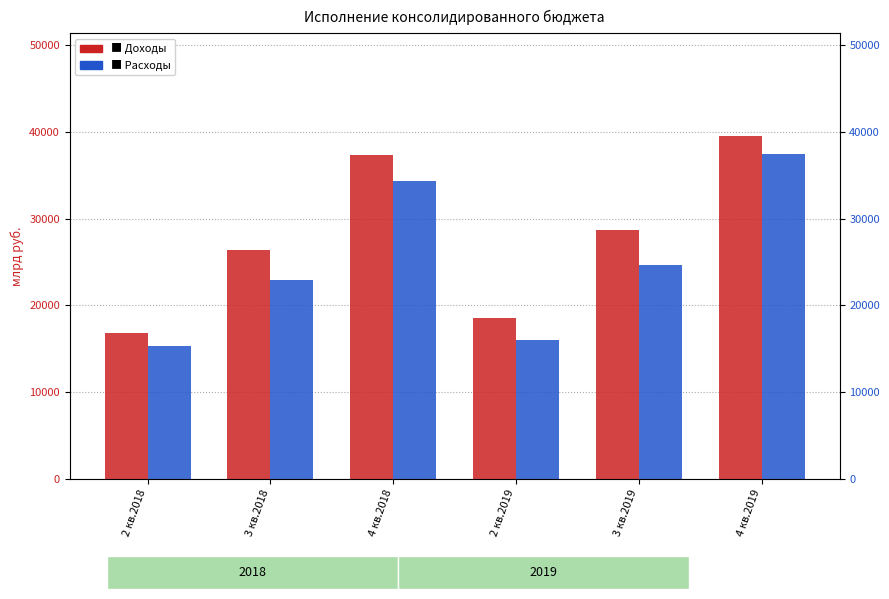

What is the maximum value for Доходы?

39497.6